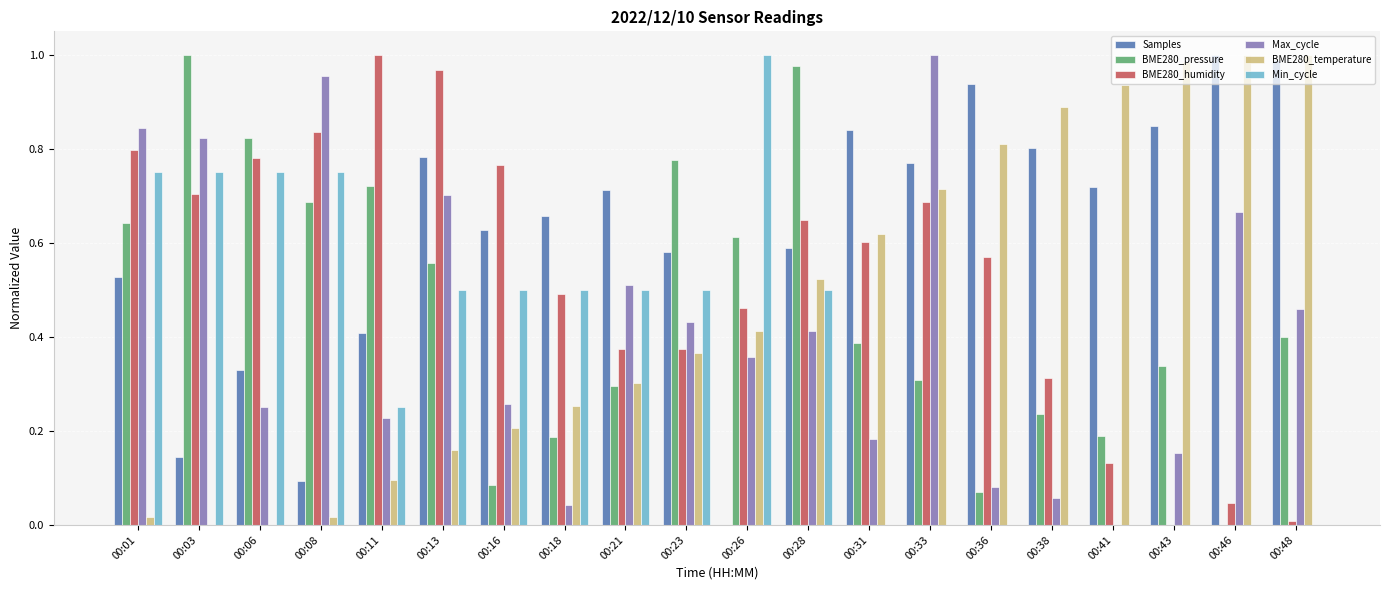

Is the value of Min_cycle at 00:16 greater than the value of BME280_pressure at 00:38?

Yes